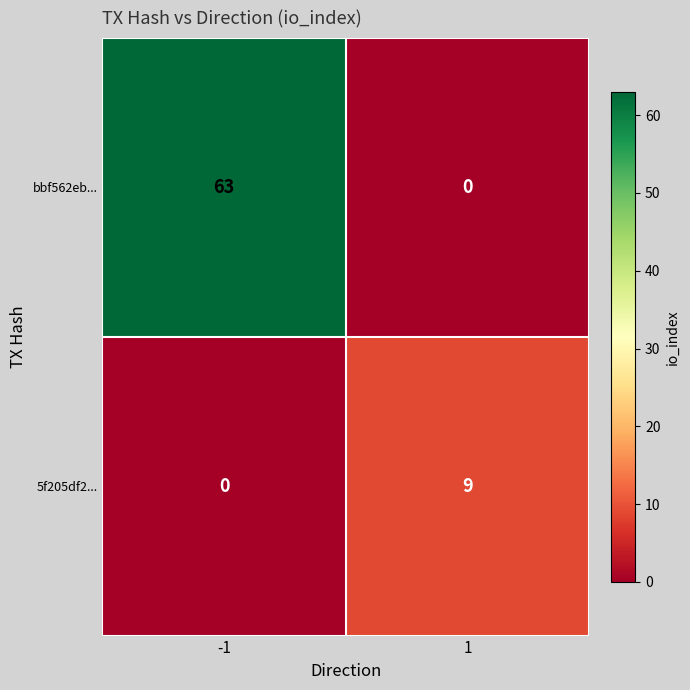

True or false: bbf562eb... has a value of 63 at -1.

True